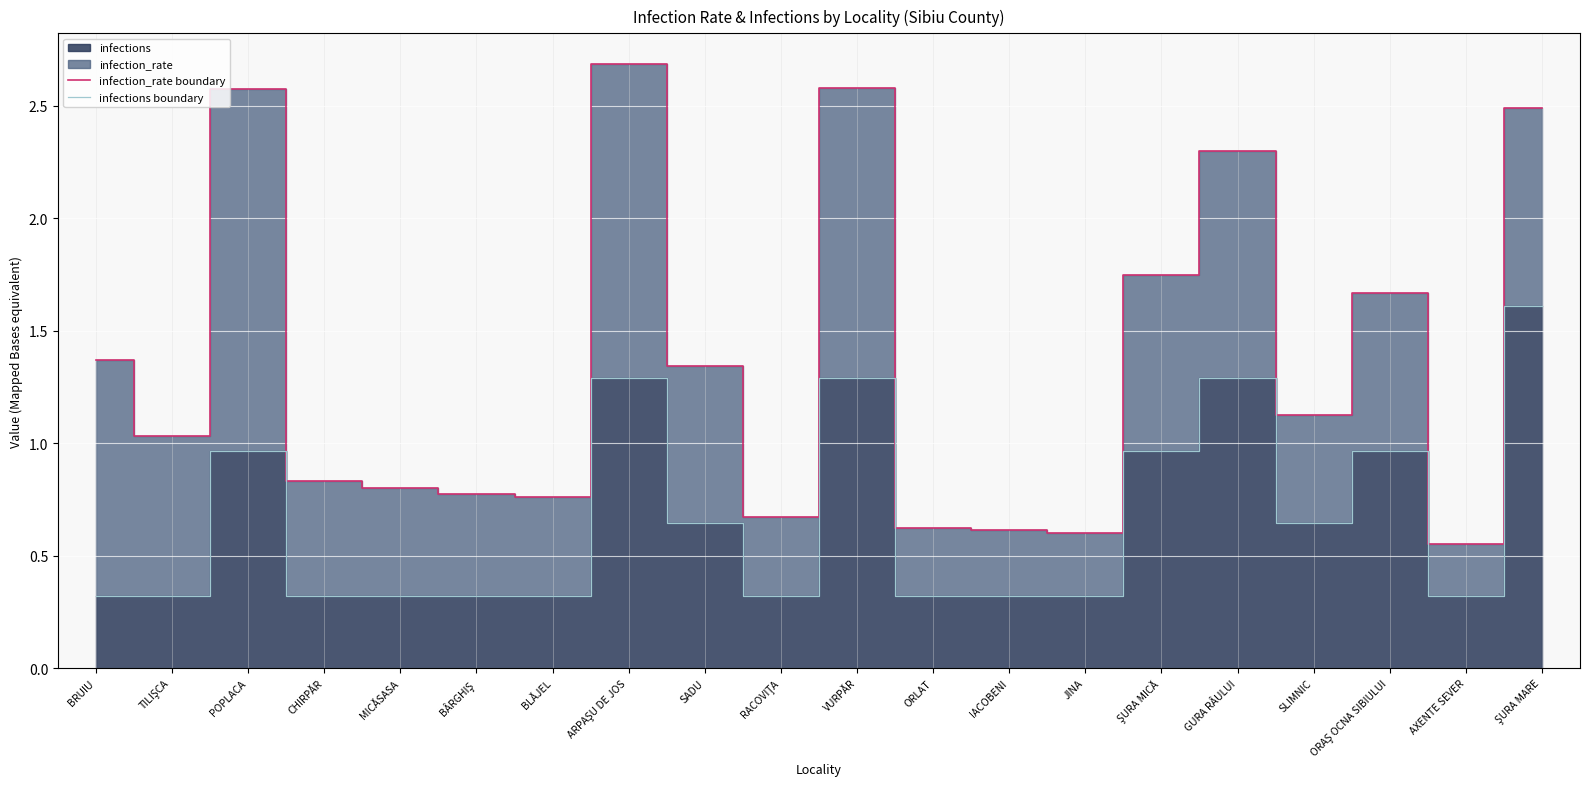

Where is infection_rate boundary nearest to the value 1?

TILIŞCA